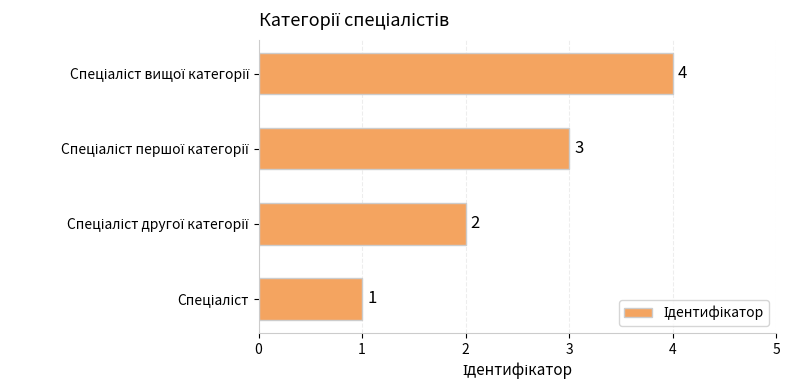

What is the greatest value displayed?

4